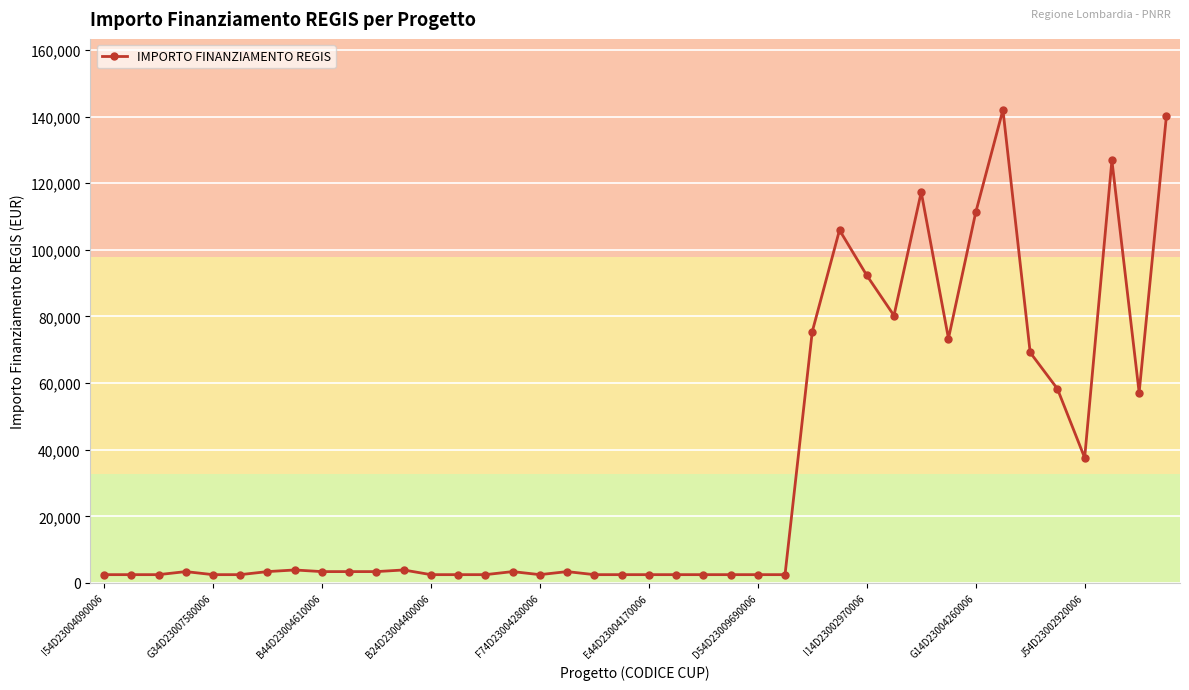

What is the difference between the second highest and minimum values?

137589.5